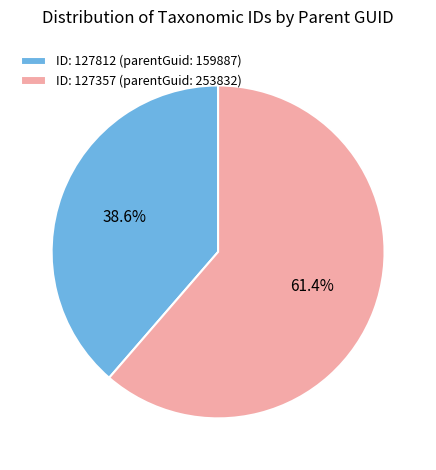

Which category has the smallest portion of the pie?

ID: 127812 (parentGuid: 159887)